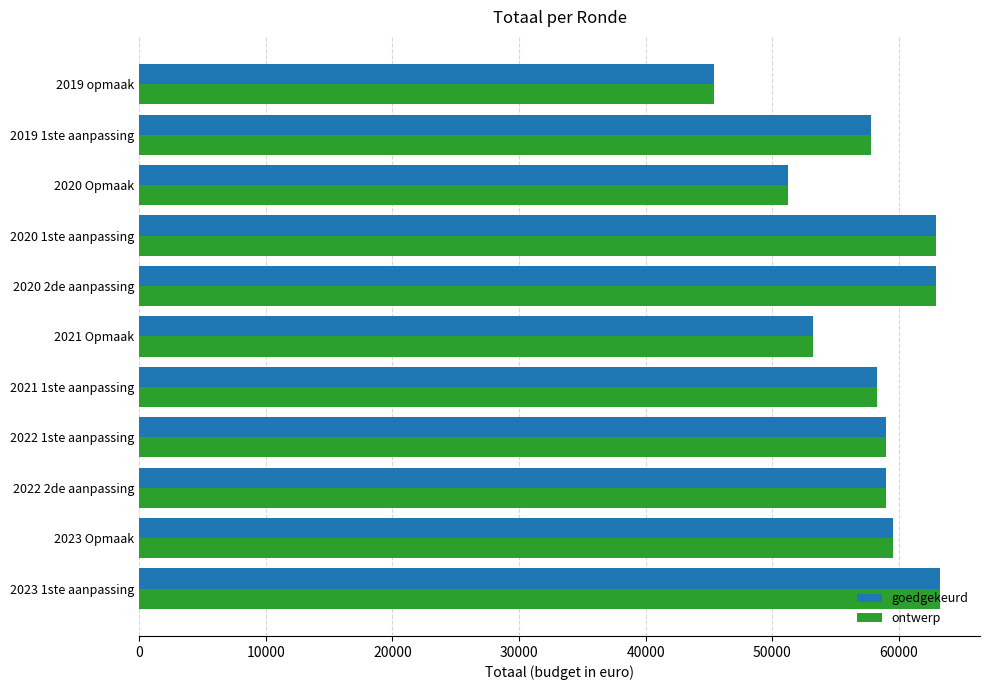

Which category has the lowest value across all series?

2019 opmaak